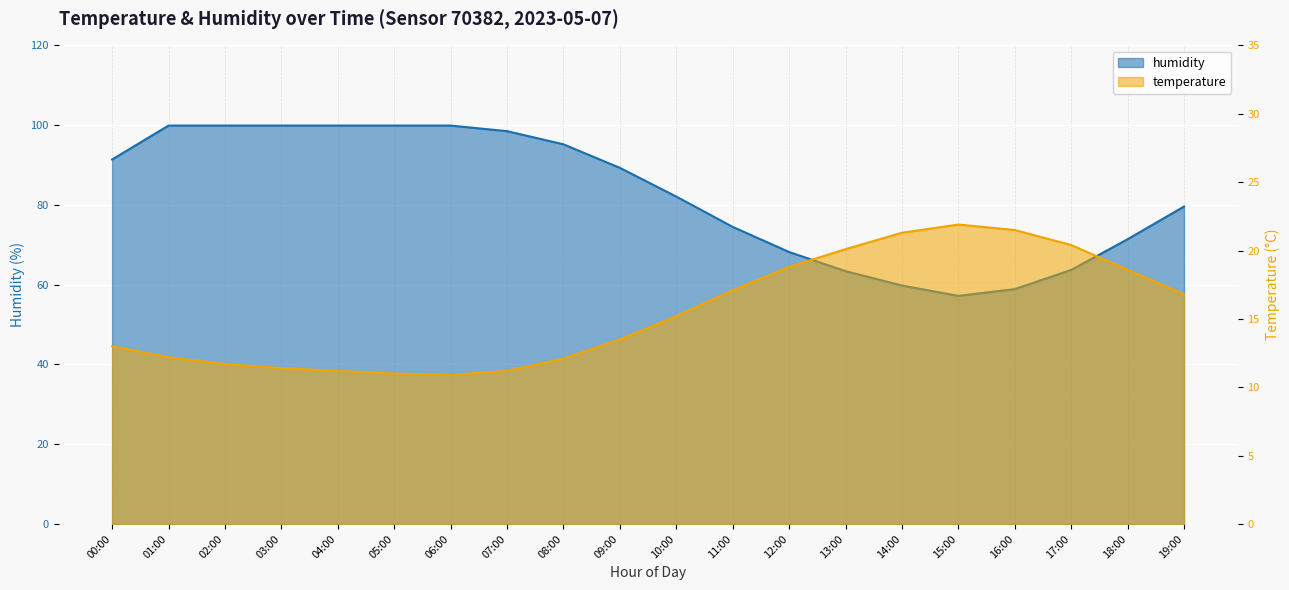

True or false: humidity and temperature cross at least once.

False